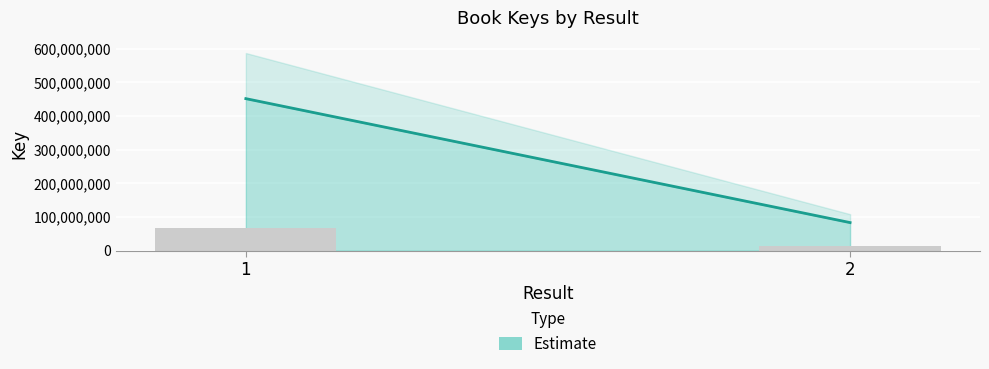

What is the average value?

40124505.1